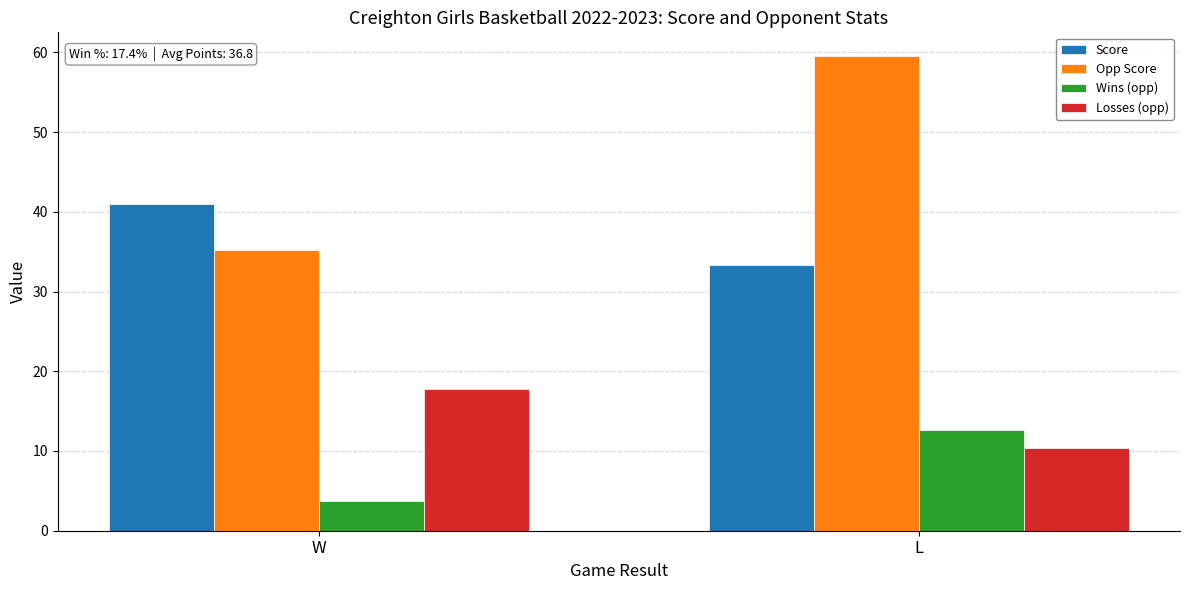

What is the highest value of the Score series?

41.0